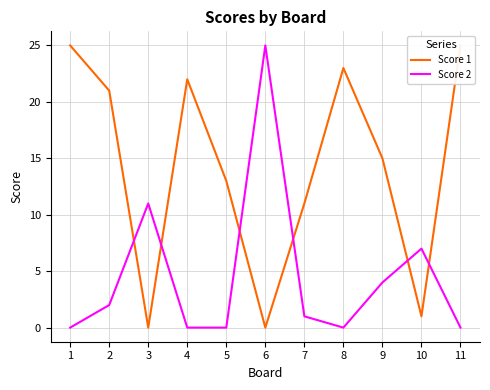

What is the total value across all series at 5?

13